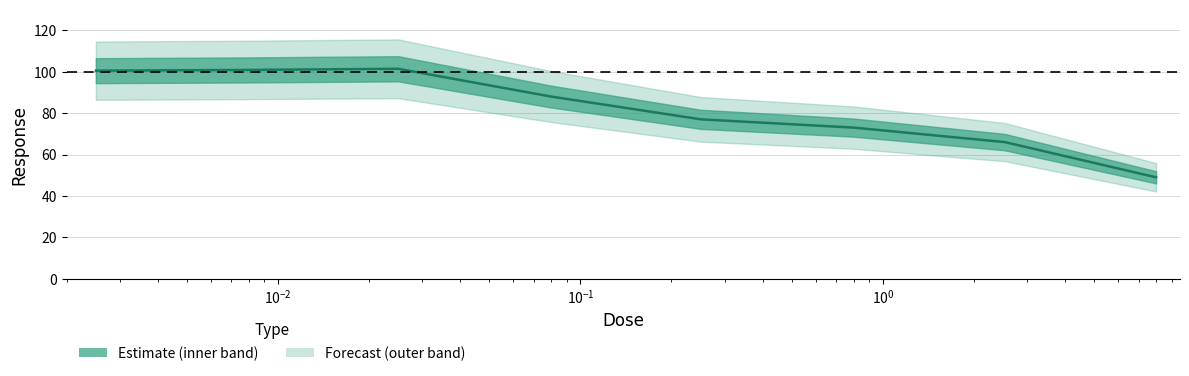

Which has a higher value, $\mathdefault{10^{-2}}$ or $\mathdefault{10^{0}}$?

$\mathdefault{10^{-2}}$